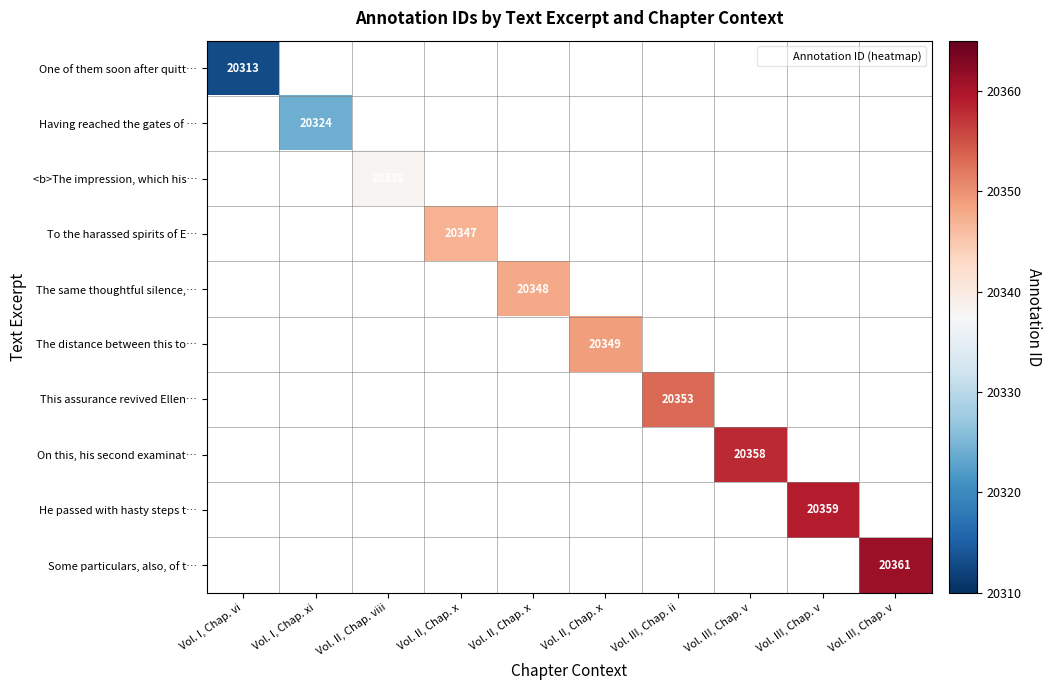

What is the greatest value displayed?

20361.0